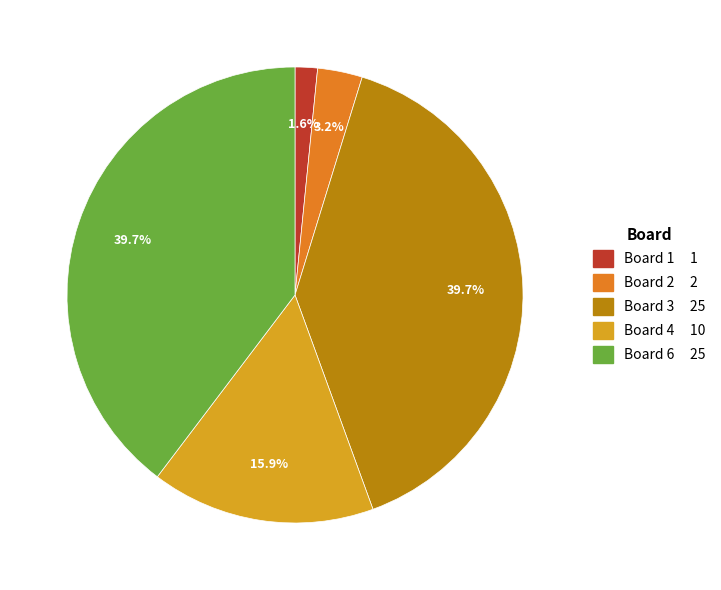

Is there any slice that represents more than half of the pie?

No